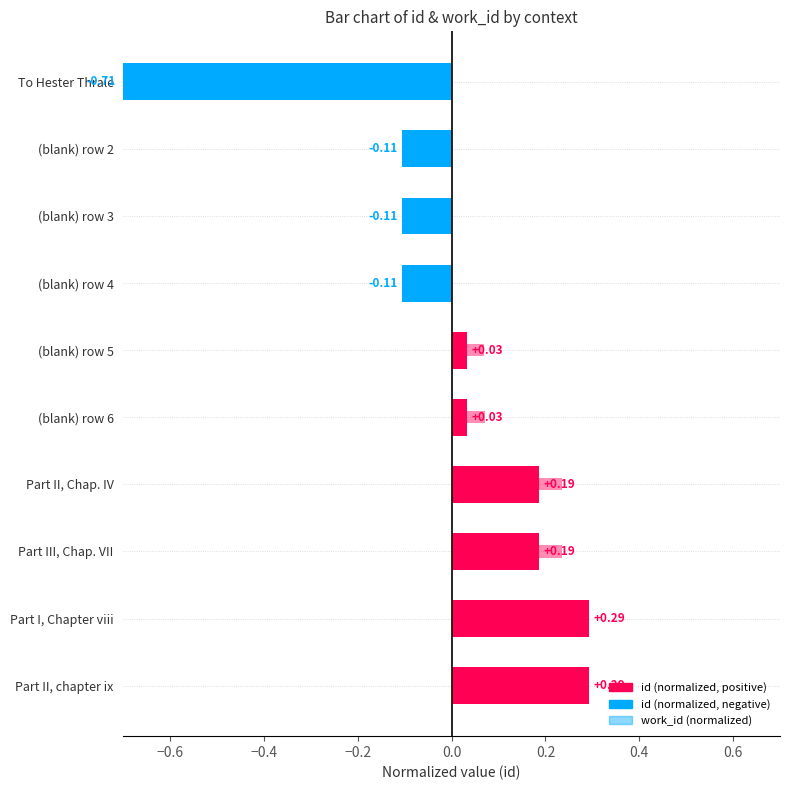

What is the value of the work_id (normalized) bar at the 4th from the left?

-0.1